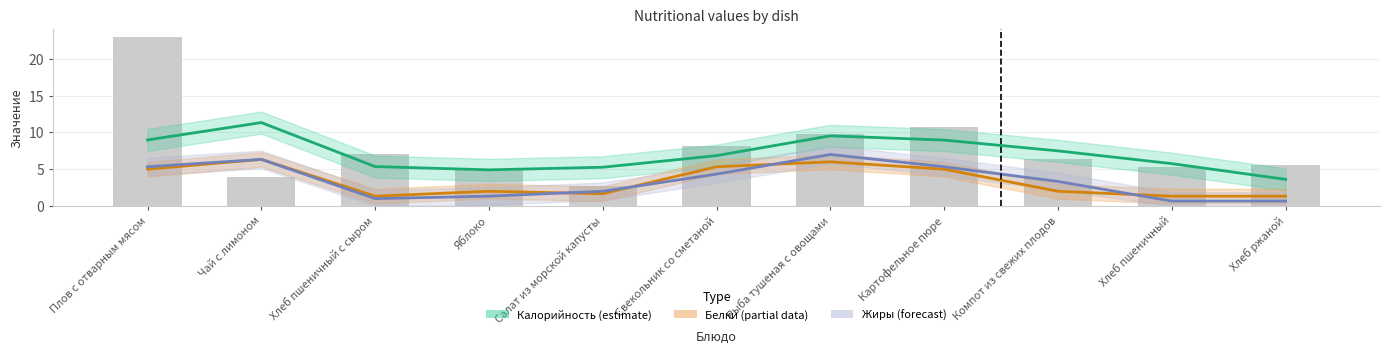

Which category has the highest value in the Калорийность (estimate) series?

Чай с лимоном